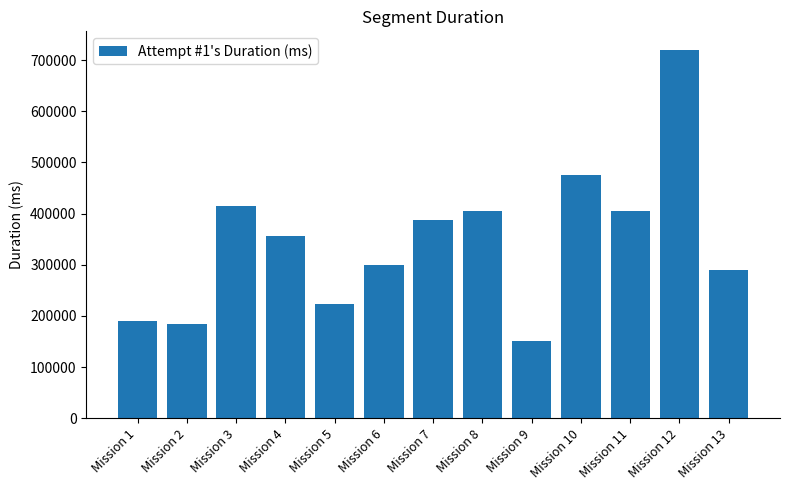

Approximately how many times larger is the value at Mission 2 compared to Mission 9?

1.2